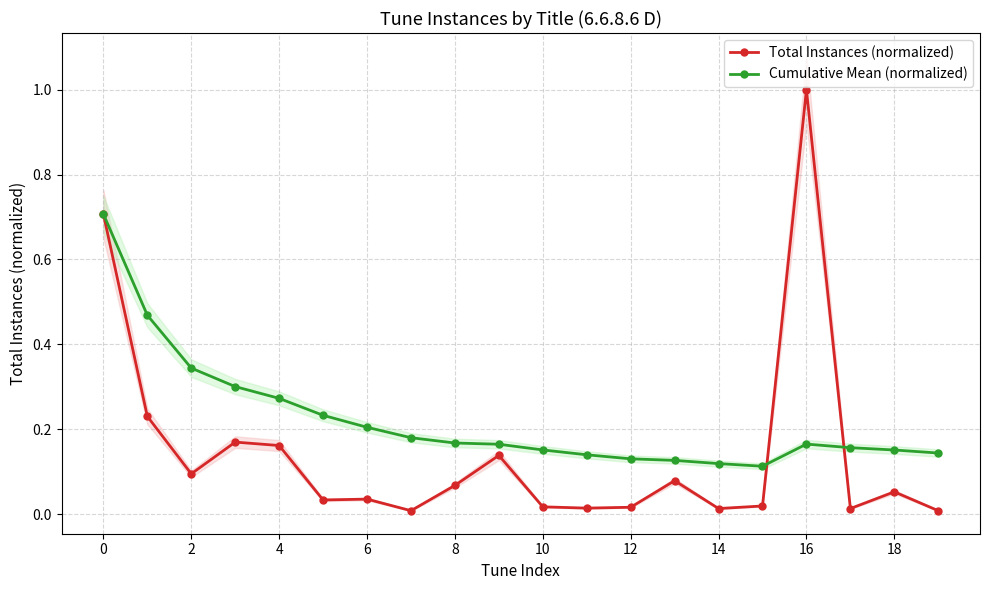

Is the value of Cumulative Mean (normalized) at 8 greater than the value of Total Instances (normalized) at 18?

Yes